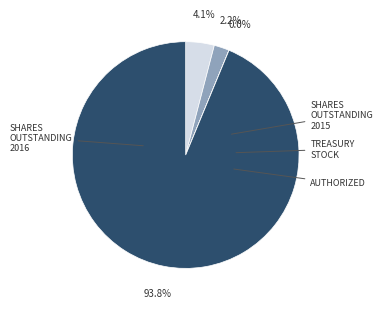

Does any single category account for the majority?

Yes